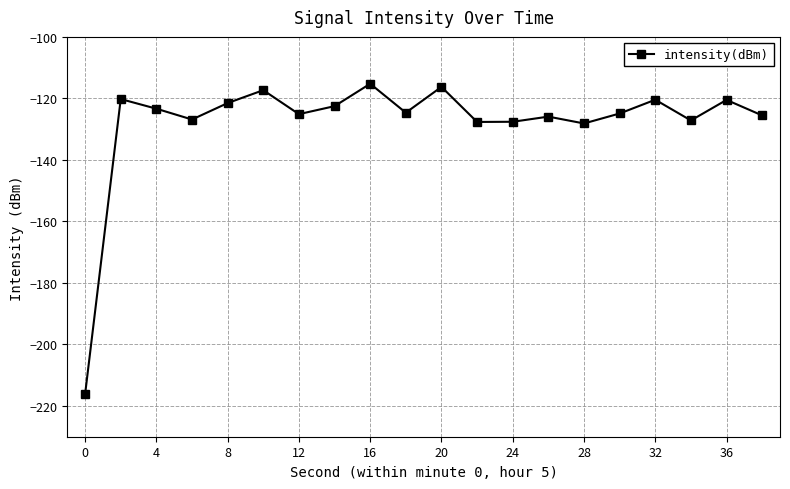

True or false: the data has more than 2 interior local peaks.

True